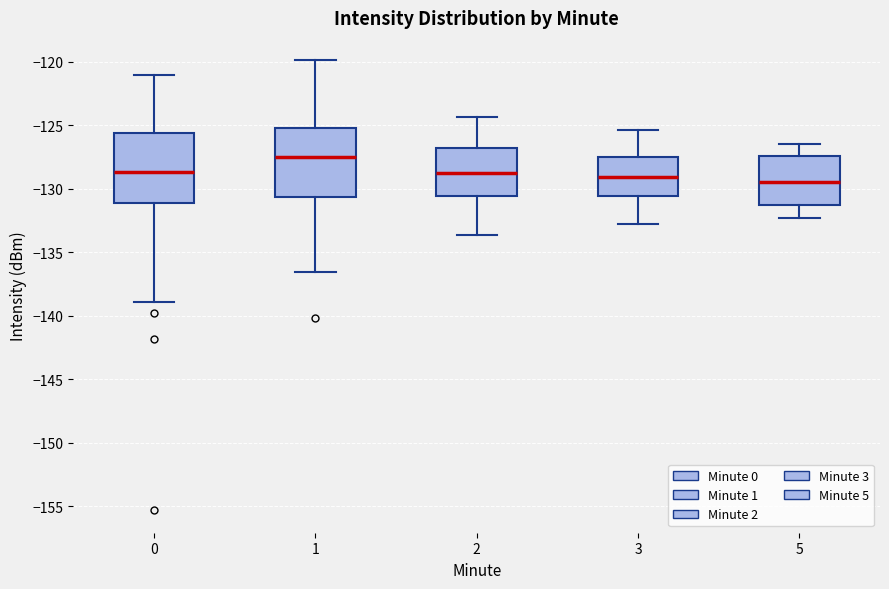

Which box has the highest median line?

1